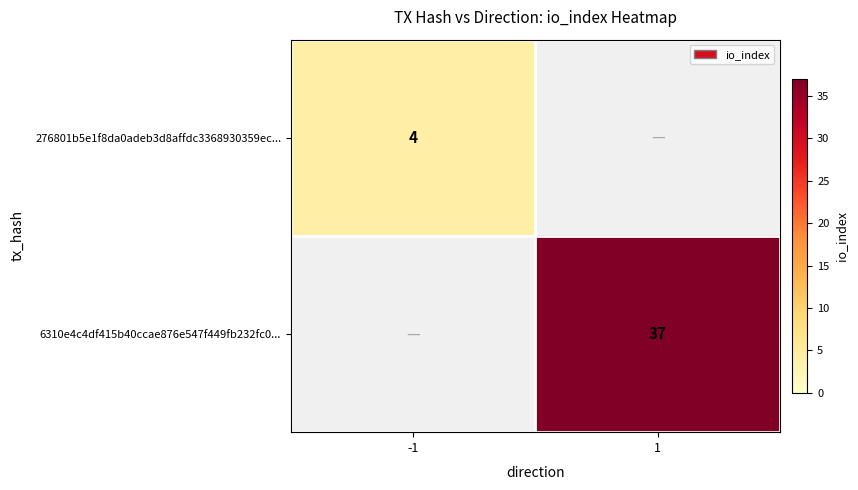

True or false: 6310e4c4df415b40ccae876e547f449fb232fc0... has a value of 37 at 1.

True